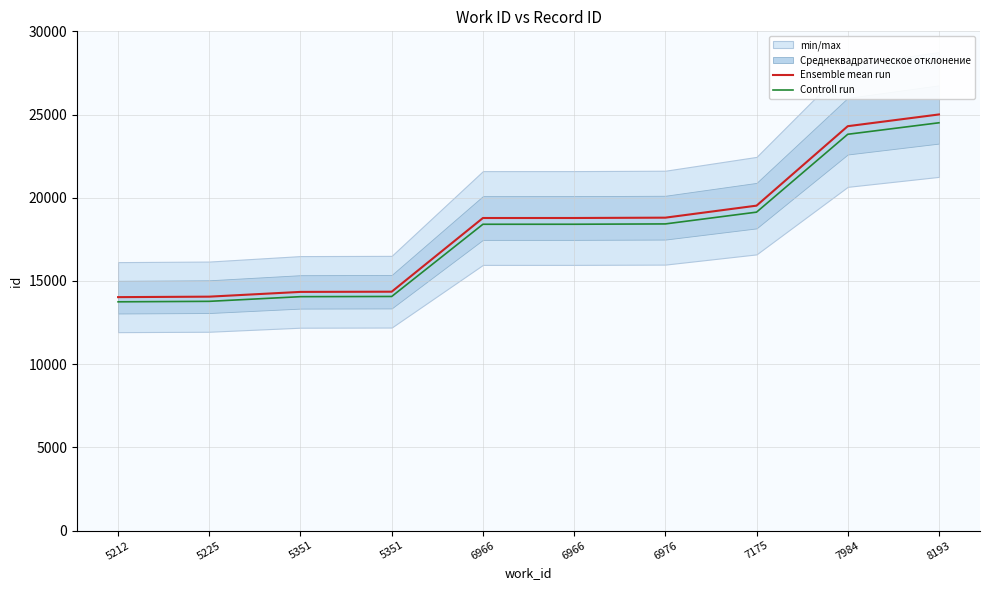

At which category is the sum across all series the highest?

8193